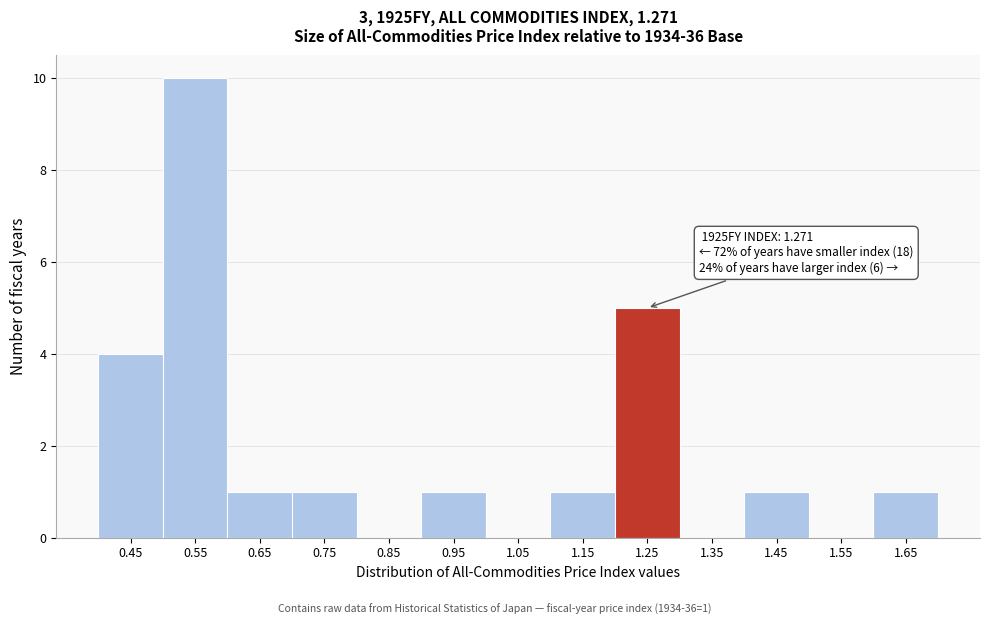

Reading left to right, transcribe all the data shown in this chart.

0.45=4	0.55=10	0.65=1	0.75=1	0.85=0	0.95=1	1.05=0	1.15=1	1.25=5	1.35=0	1.45=1	1.55=0	1.65=1